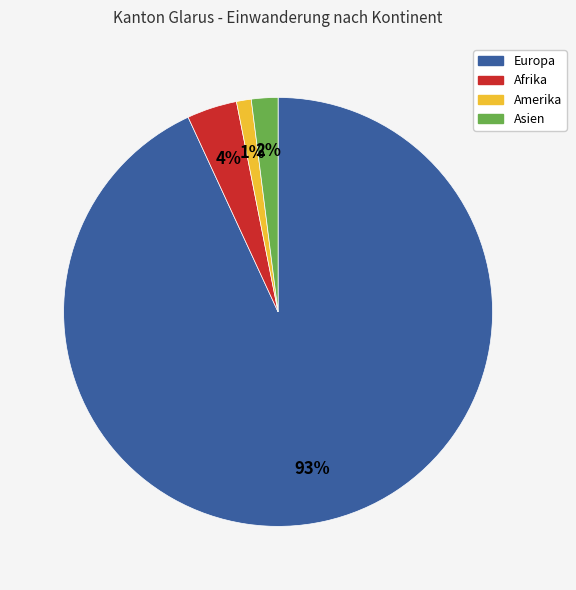

To the nearest percent, what is the difference between the largest and smallest slice percentages?

92%